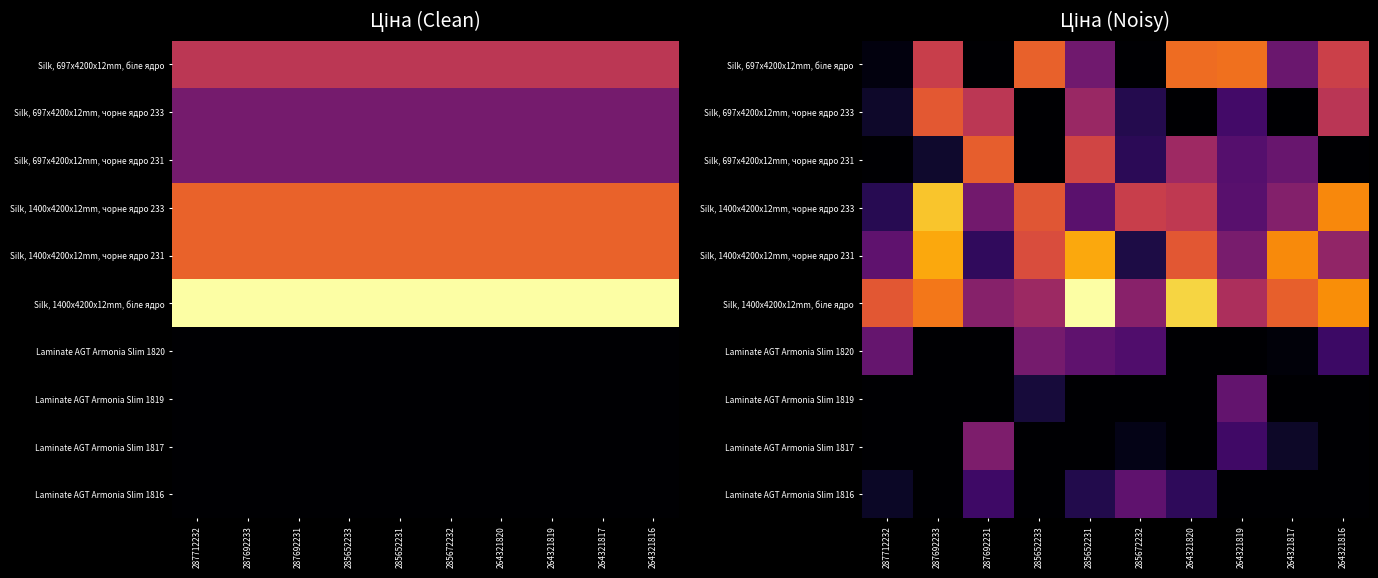

At which label does Silk, 1400x4200x12mm, чорне ядро 233 reach its peak?

287692233